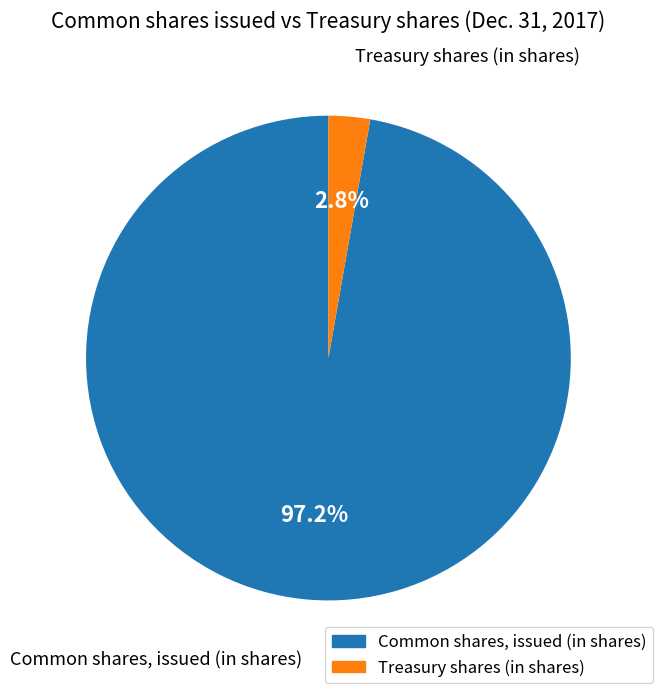

What is the largest slice in the pie chart?

Common shares, issued (in shares)